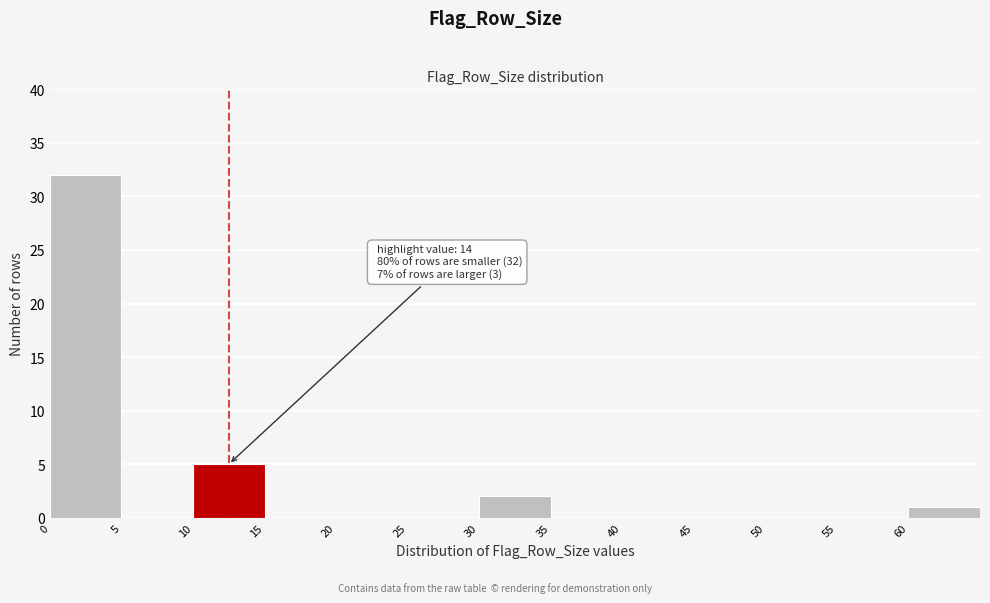

Which range on the x-axis has the tallest bar?

0 to 5